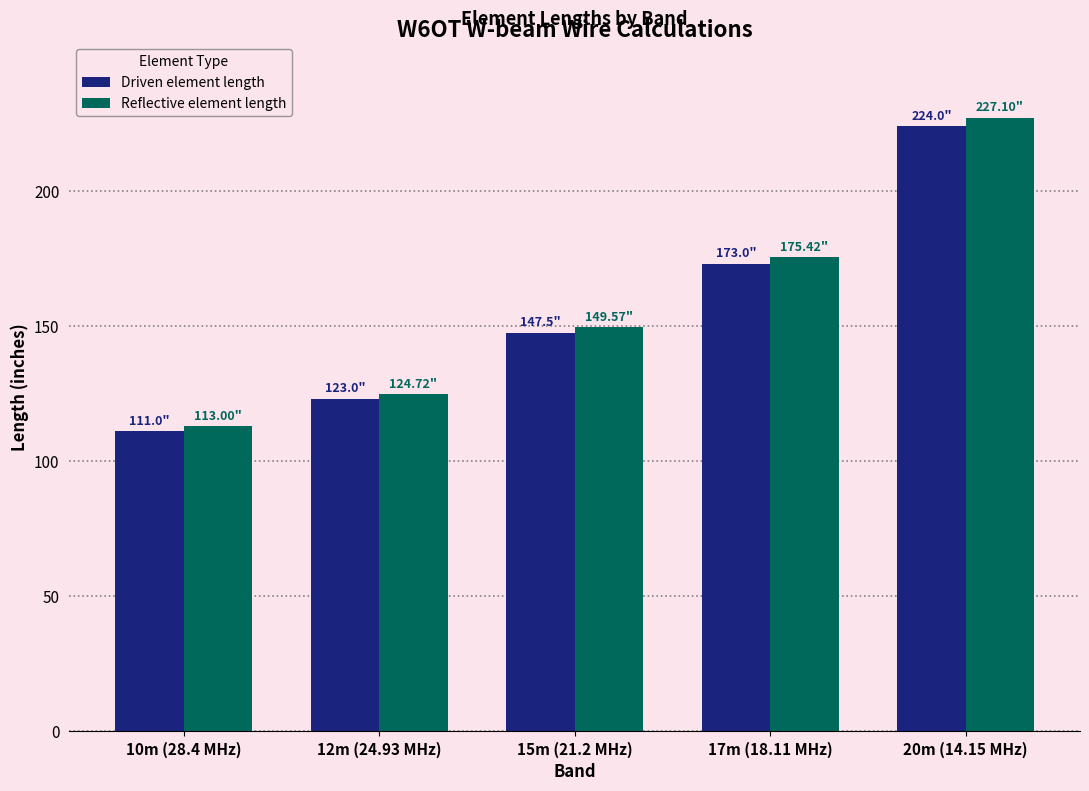

What is the spread (max minus min) of values at 10m (28.4 MHz)?

2.0